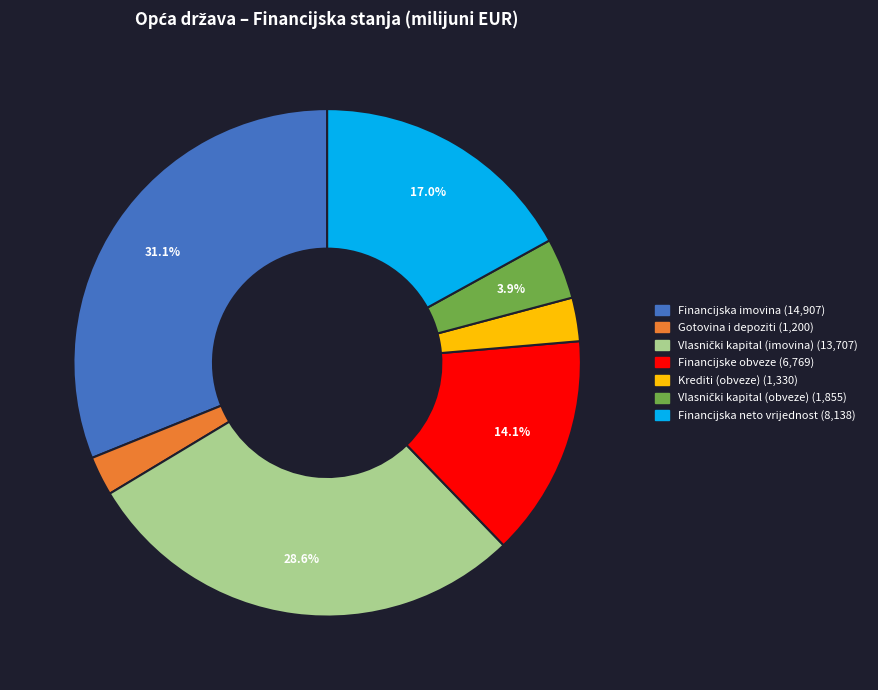

Is there a majority slice in this chart?

No